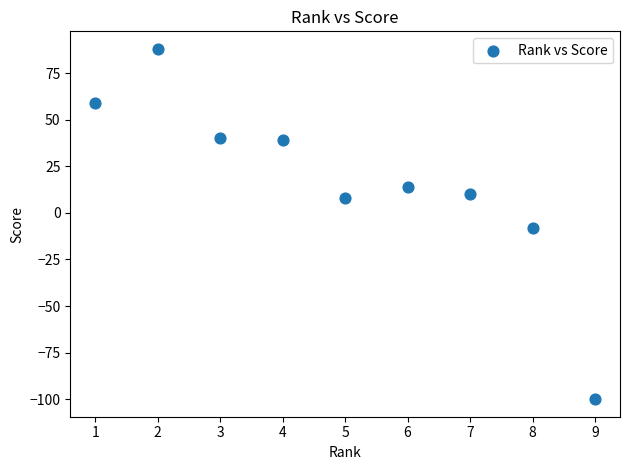

What is the average X value?

5